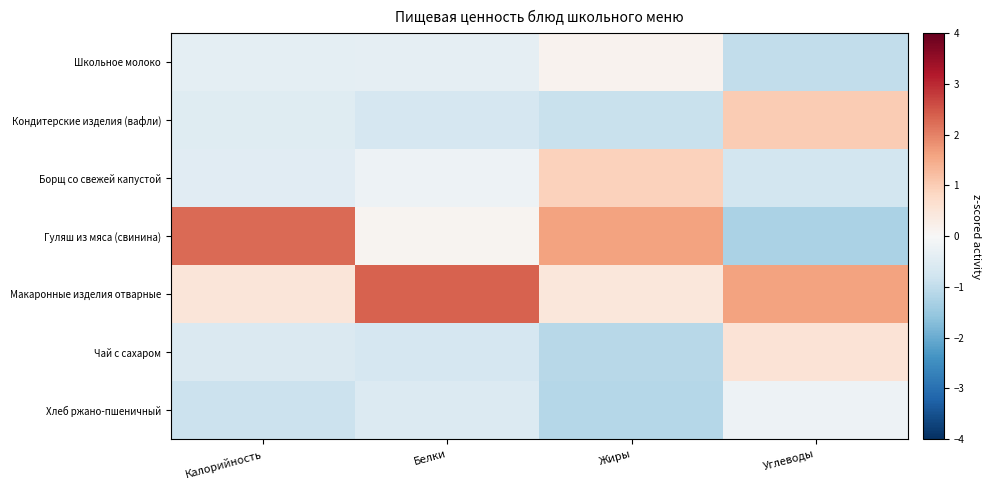

Rank the series by their maximum value, from lowest to highest.

Хлеб ржано-пшеничный, Школьное молоко, Чай с сахаром, Борщ со свежей капустой, Кондитерские изделия (вафли), Гуляш из мяса (свинина), Макаронные изделия отварные